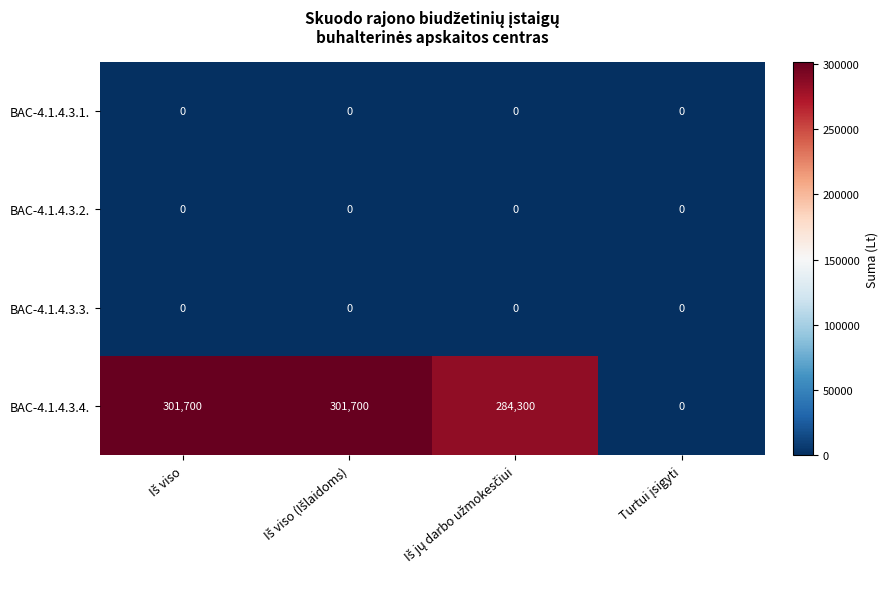

Reading left to right, extract all data points from this chart.

BAC-4.1.4.3.1.: 0	0	0	0
BAC-4.1.4.3.2.: 0	0	0	0
BAC-4.1.4.3.3.: 0	0	0	0
BAC-4.1.4.3.4.: 301700	301700	284300	0